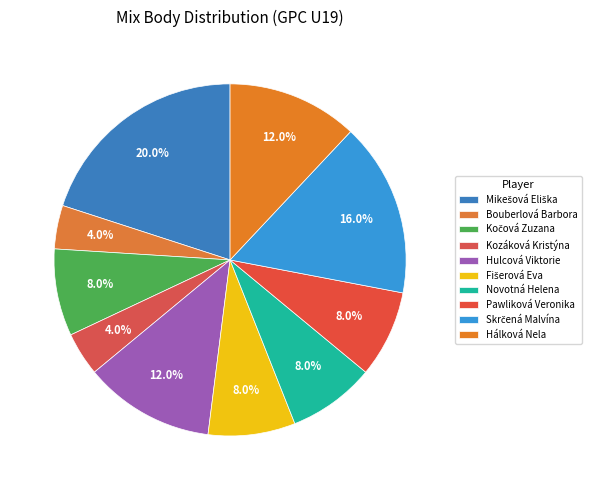

How many segments does this pie chart have?

10